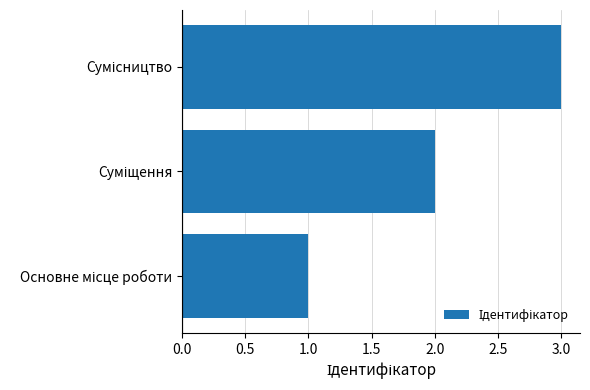

What is the average value?

2